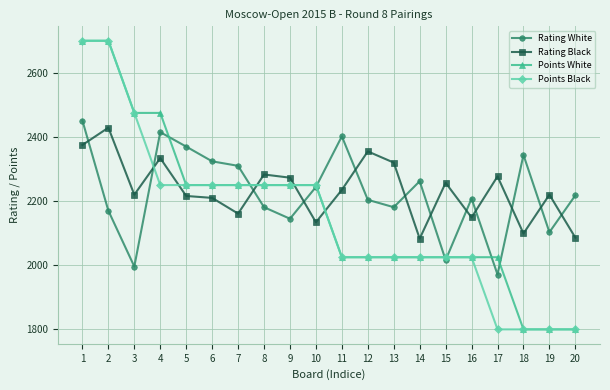

At how many categories does at least one series exceed 1826?

20